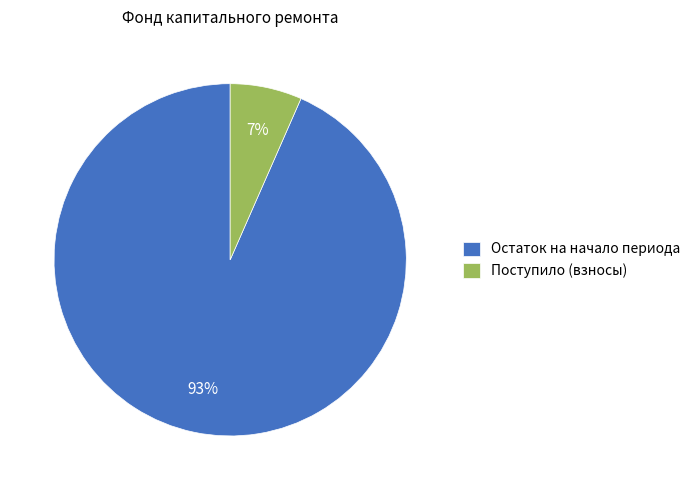

How many slices are in this pie chart?

2